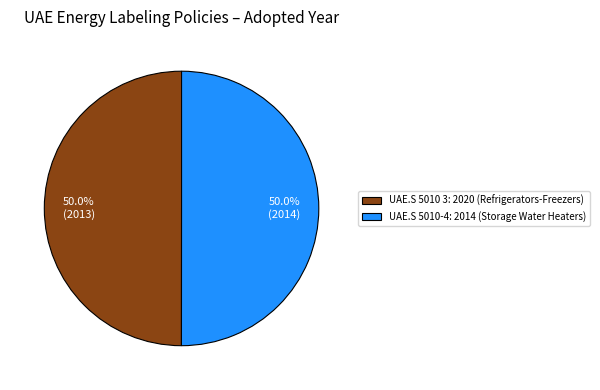

Combined, do UAE.S 5010 3: 2020 (Refrigerators-Freezers) and UAE.S 5010-4: 2014 (Storage Water Heaters) account for over 50%?

Yes